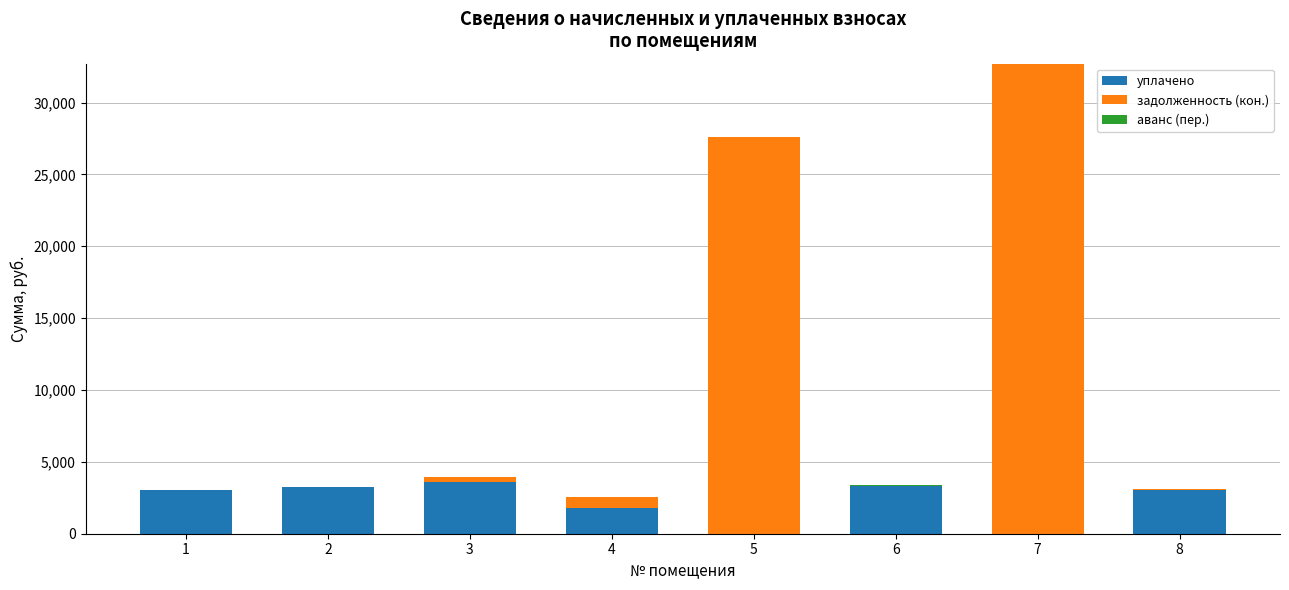

At which category is the sum across all series the highest?

7